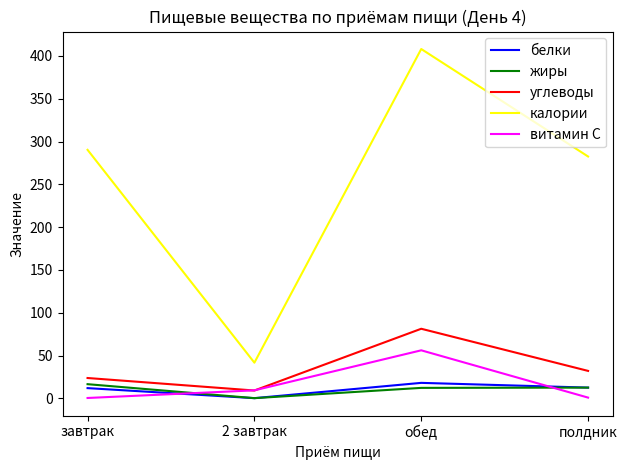

True or false: жиры and калории cross at least once.

False